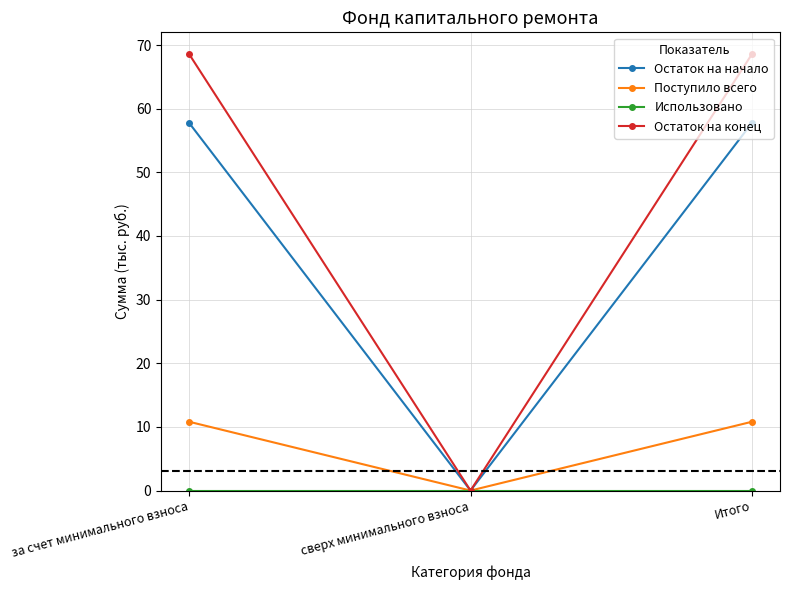

How many data points in Остаток на начало are less than 57?

1